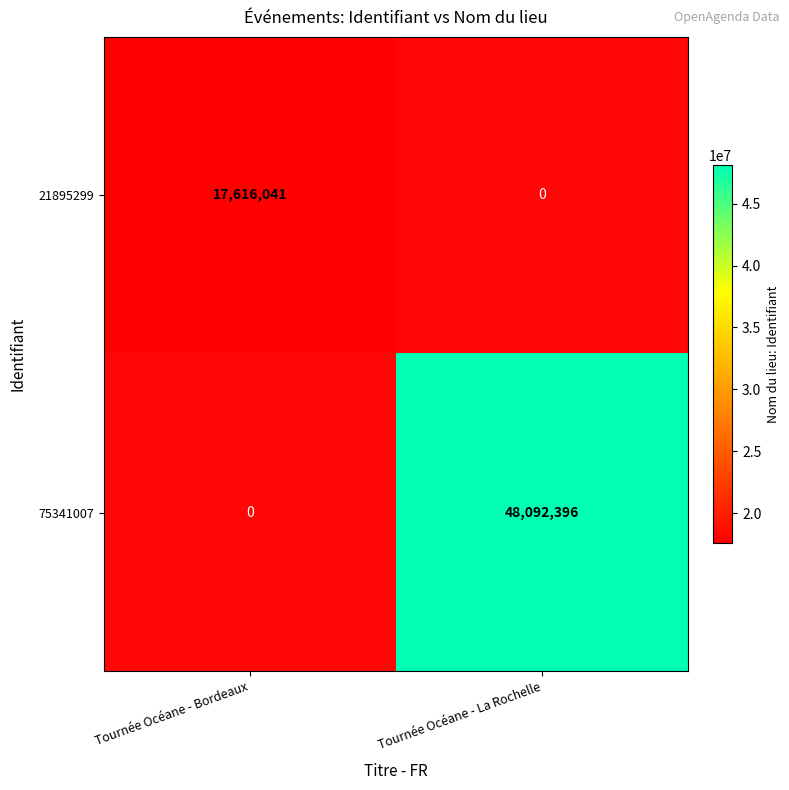

What is the maximum value for 21895299?

17616041